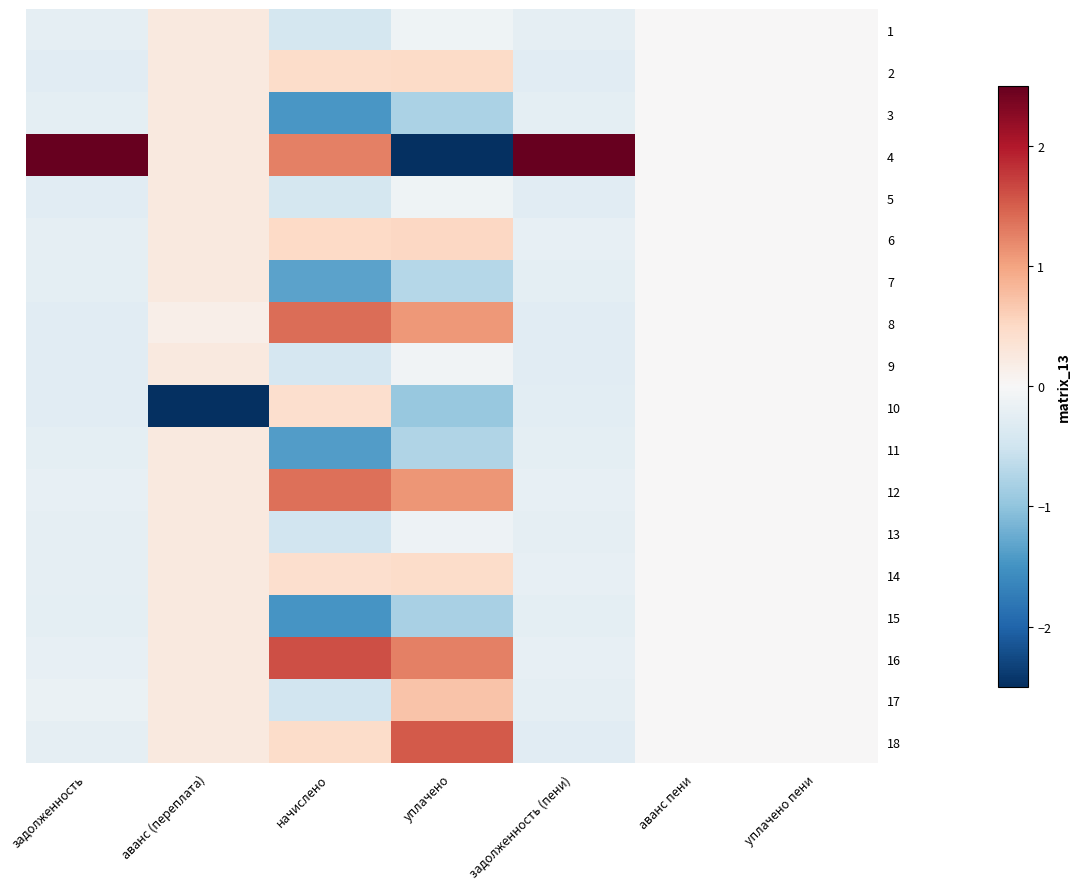

Reading left to right, what are all the values shown in this chart?

1: задолженность=-0.2	аванс (переплата)=0.2	начислено=-0.4	уплачено=-0.1	задолженность (пени)=-0.2	аванс пени=0.0	уплачено пени=0.0
2: задолженность=-0.3	аванс (переплата)=0.2	начислено=0.5	уплачено=0.5	задолженность (пени)=-0.3	аванс пени=0.0	уплачено пени=0.0
3: задолженность=-0.2	аванс (переплата)=0.2	начислено=-1.5	уплачено=-0.8	задолженность (пени)=-0.2	аванс пени=0.0	уплачено пени=0.0
4: задолженность=4.1	аванс (переплата)=0.2	начислено=1.3	уплачено=-2.7	задолженность (пени)=4.1	аванс пени=0.0	уплачено пени=0.0
5: задолженность=-0.3	аванс (переплата)=0.2	начислено=-0.4	уплачено=-0.1	задолженность (пени)=-0.3	аванс пени=0.0	уплачено пени=0.0
6: задолженность=-0.2	аванс (переплата)=0.2	начислено=0.5	уплачено=0.5	задолженность (пени)=-0.2	аванс пени=0.0	уплачено пени=0.0
7: задолженность=-0.2	аванс (переплата)=0.2	начислено=-1.3	уплачено=-0.7	задолженность (пени)=-0.2	аванс пени=0.0	уплачено пени=0.0
8: задолженность=-0.3	аванс (переплата)=0.1	начислено=1.4	уплачено=1.1	задолженность (пени)=-0.3	аванс пени=0.0	уплачено пени=0.0
9: задолженность=-0.3	аванс (переплата)=0.2	начислено=-0.4	уплачено=-0.1	задолженность (пени)=-0.3	аванс пени=0.0	уплачено пени=0.0
10: задолженность=-0.3	аванс (переплата)=-4.1	начислено=0.4	уплачено=-1.0	задолженность (пени)=-0.3	аванс пени=0.0	уплачено пени=0.0
11: задолженность=-0.2	аванс (переплата)=0.2	начислено=-1.4	уплачено=-0.7	задолженность (пени)=-0.2	аванс пени=0.0	уплачено пени=0.0
12: задолженность=-0.2	аванс (переплата)=0.2	начислено=1.4	уплачено=1.1	задолженность (пени)=-0.2	аванс пени=0.0	уплачено пени=0.0
13: задолженность=-0.2	аванс (переплата)=0.2	начислено=-0.5	уплачено=-0.1	задолженность (пени)=-0.2	аванс пени=0.0	уплачено пени=0.0
14: задолженность=-0.2	аванс (переплата)=0.2	начислено=0.4	уплачено=0.5	задолженность (пени)=-0.2	аванс пени=0.0	уплачено пени=0.0
15: задолженность=-0.2	аванс (переплата)=0.2	начислено=-1.5	уплачено=-0.8	задолженность (пени)=-0.2	аванс пени=0.0	уплачено пени=0.0
16: задолженность=-0.2	аванс (переплата)=0.2	начислено=1.6	уплачено=1.3	задолженность (пени)=-0.2	аванс пени=0.0	уплачено пени=0.0
17: задолженность=-0.2	аванс (переплата)=0.2	начислено=-0.5	уплачено=0.7	задолженность (пени)=-0.2	аванс пени=0.0	уплачено пени=0.0
18: задолженность=-0.2	аванс (переплата)=0.2	начислено=0.5	уплачено=1.5	задолженность (пени)=-0.3	аванс пени=0.0	уплачено пени=0.0